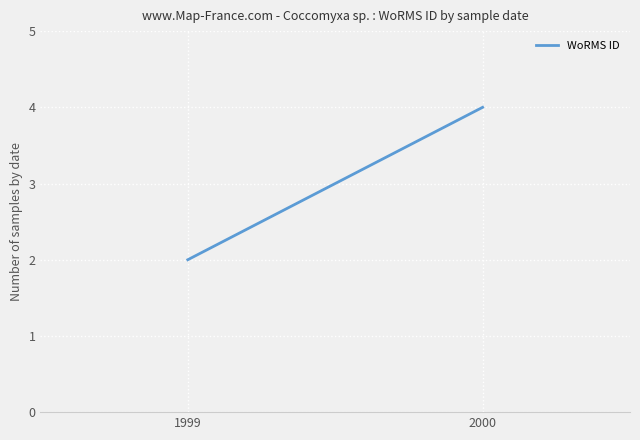

What is the value of the 2nd point from the left?

4